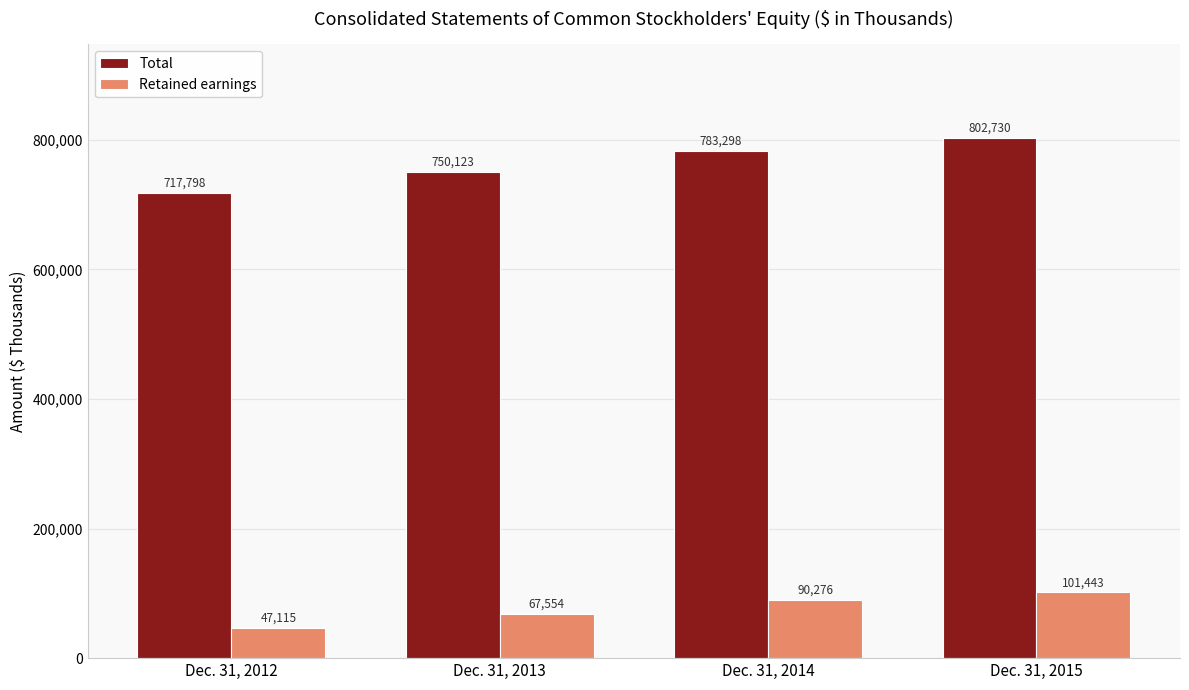

What is the difference between the Total values at Dec. 31, 2014 and Dec. 31, 2015?

19432